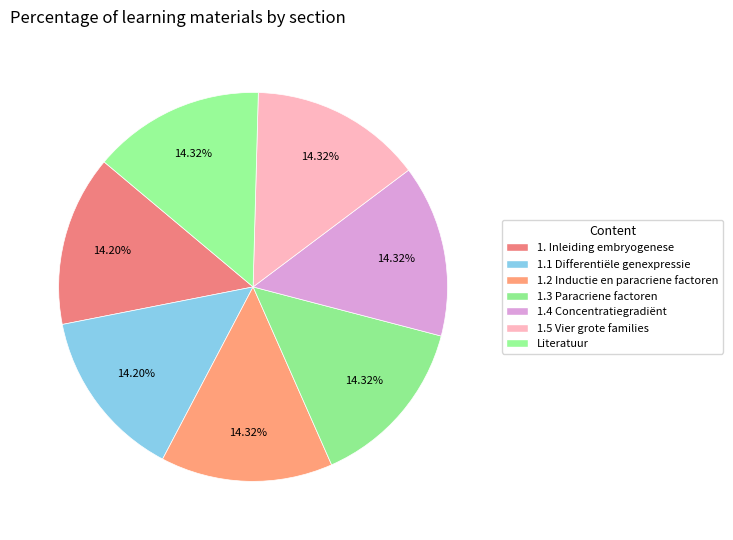

How many segments does this pie chart have?

7